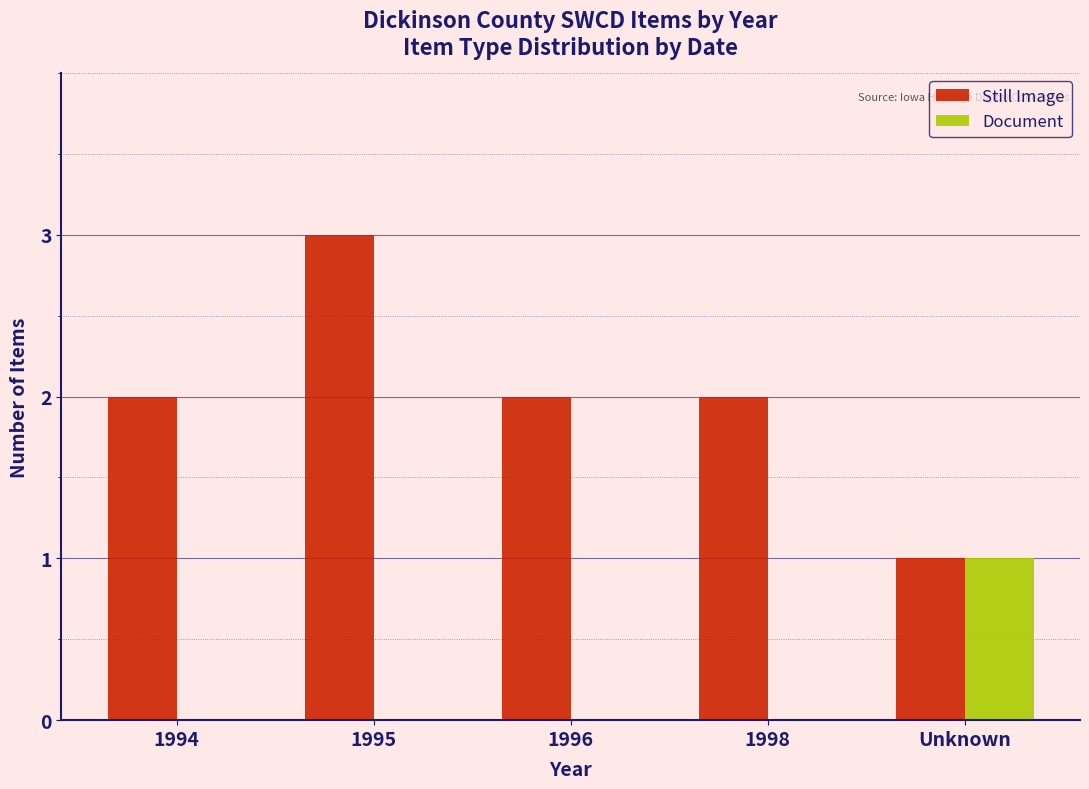

What is the total value across all series at 1995?

3